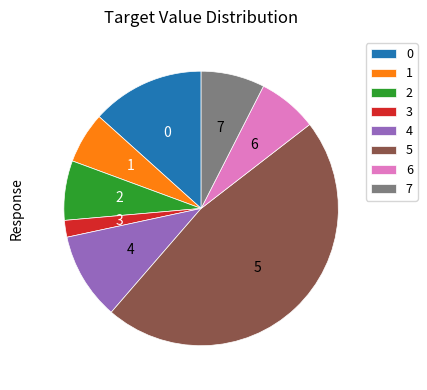

Combined, do 5 and 2 account for over 50%?

Yes